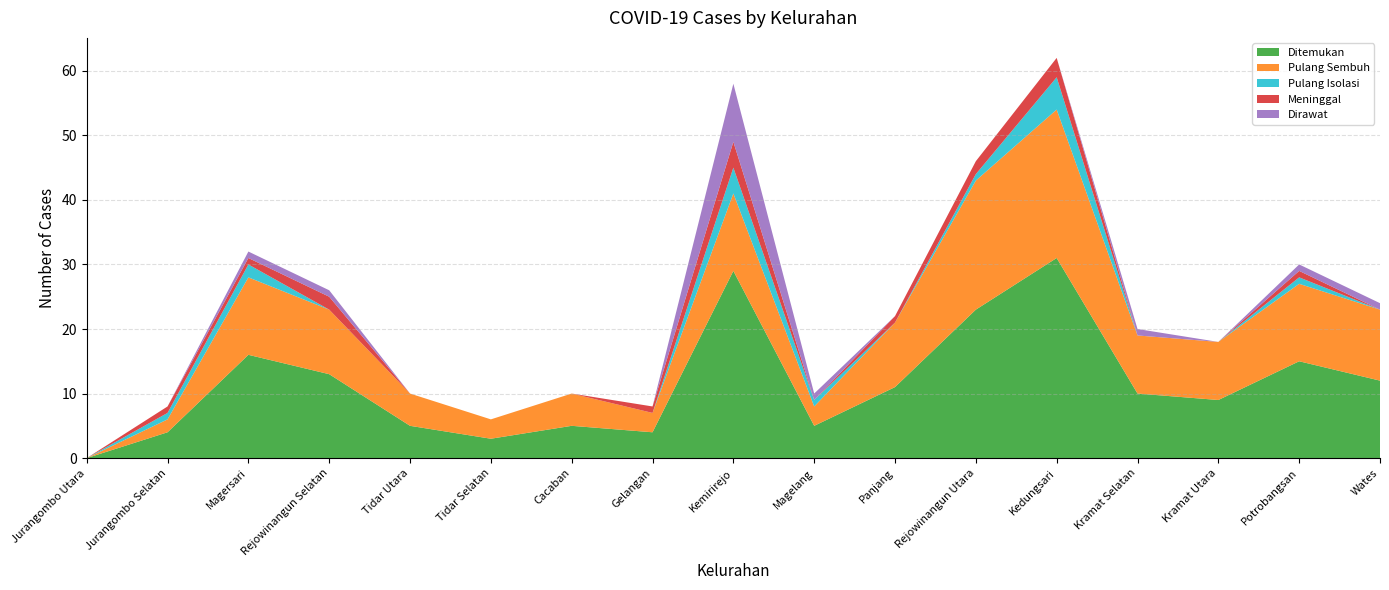

Reading left to right, list all the values displayed in this chart.

Ditemukan: 0	4	16	13	5	3	5	4	29	5	11	23	31	10	9	15	12
Pulang Sembuh: 0	2	12	10	5	3	5	3	12	3	10	20	23	9	9	12	11
Pulang Isolasi: 0	1	2	0	0	0	0	0	4	1	0	1	5	0	0	1	0
Meninggal: 0	1	1	2	0	0	0	1	4	0	1	2	3	0	0	1	0
Dirawat: 0	0	1	1	0	0	0	0	9	1	0	0	0	1	0	1	1